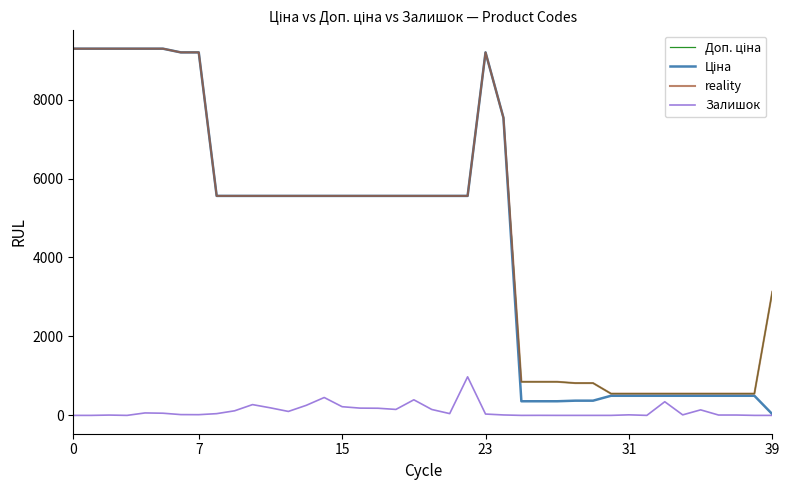

What is the maximum value for Ціна?

9290.5